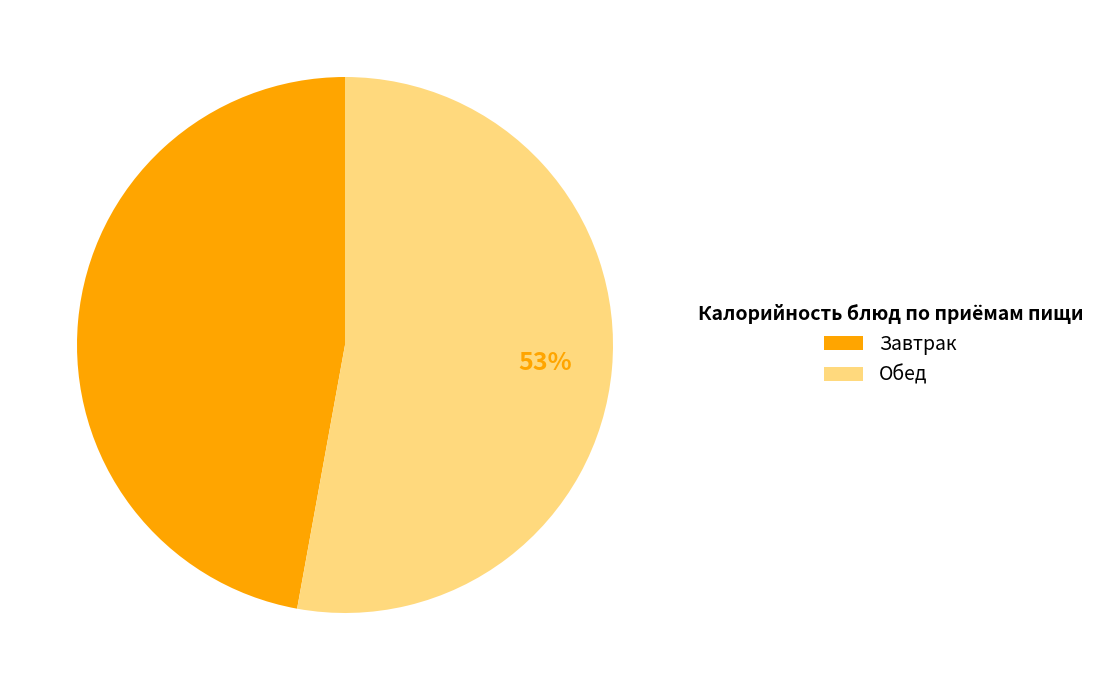

Count the number of slices in the pie.

2